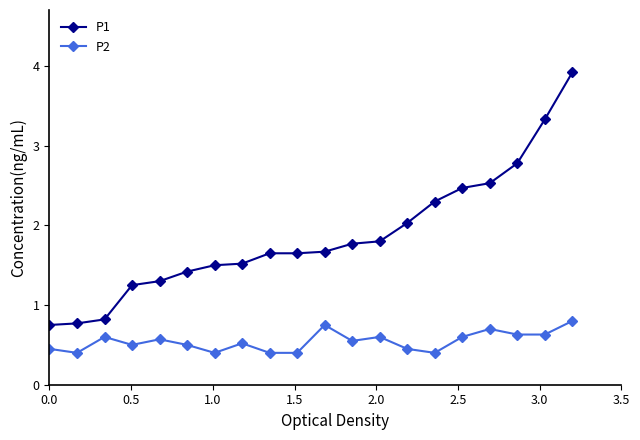

Rank the series by their maximum value, from highest to lowest.

P1, P2